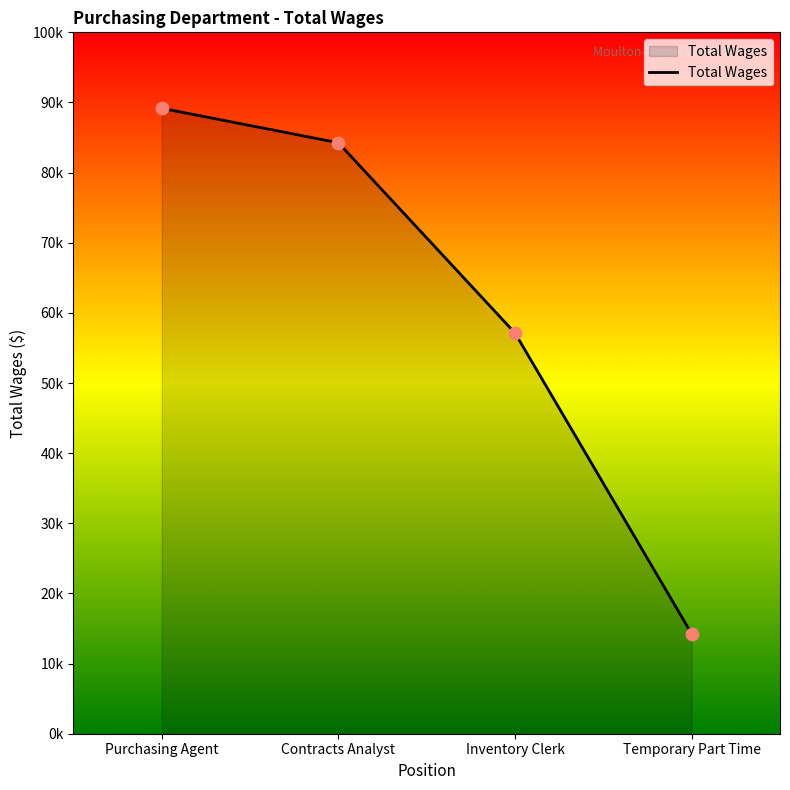

What is the change in value from Purchasing Agent to Temporary Part Time?

-74925